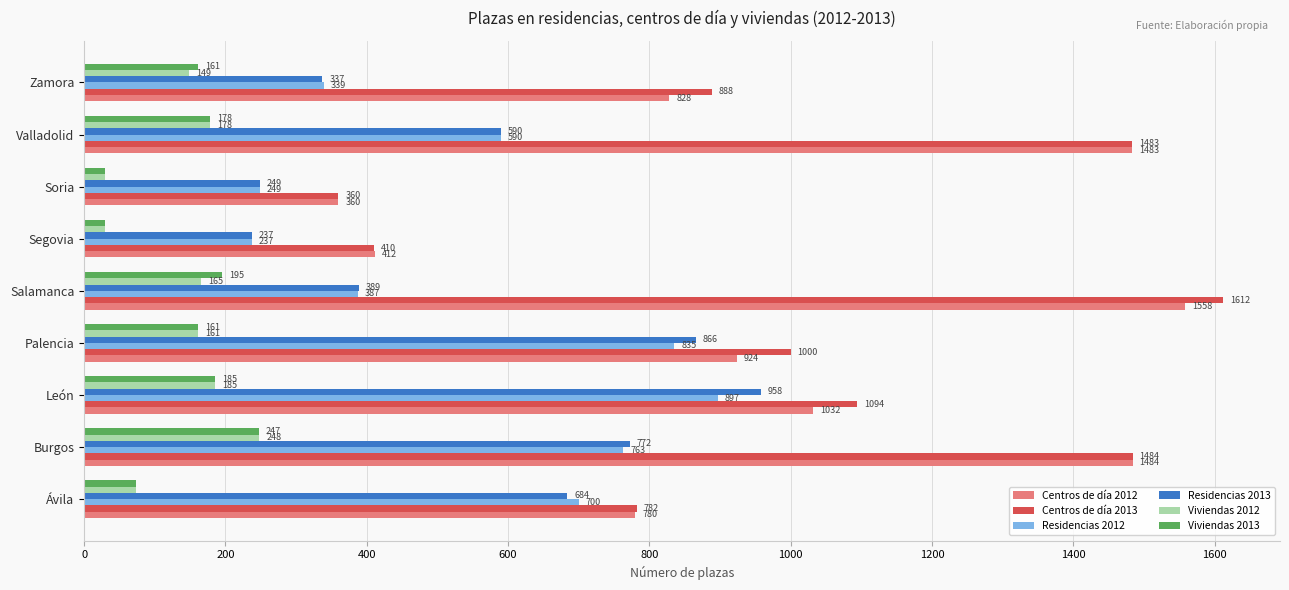

The Centros de día 2012 series shows 892 at Valladolid. True or false?

False